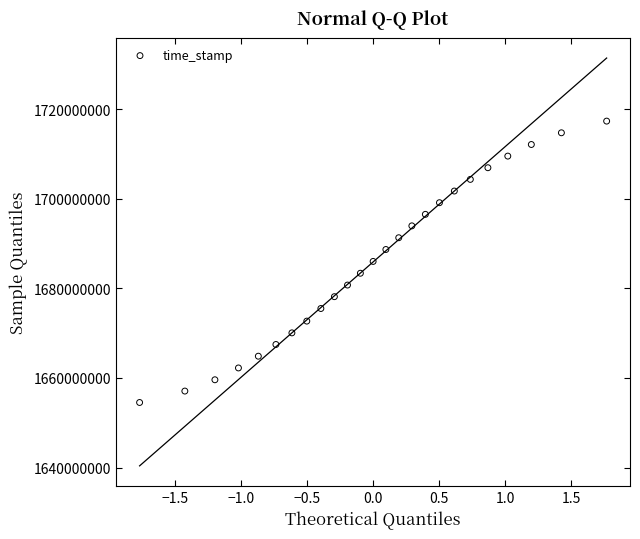

What is the range of Y values (max minus min)?

62788507